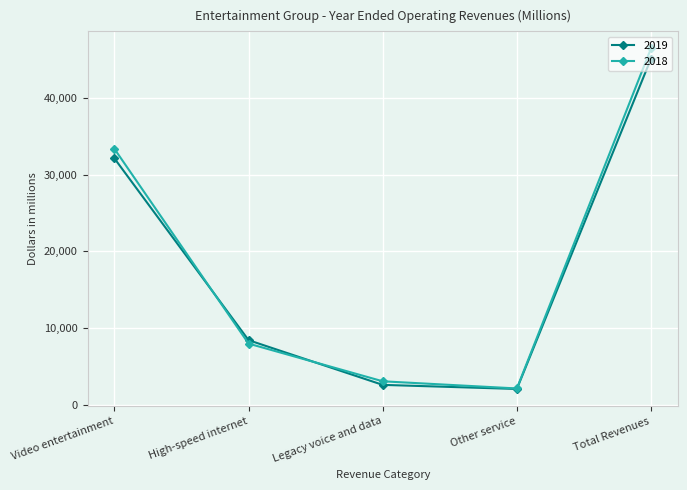

True or false: 2019 has more than 1 interior local peaks.

False